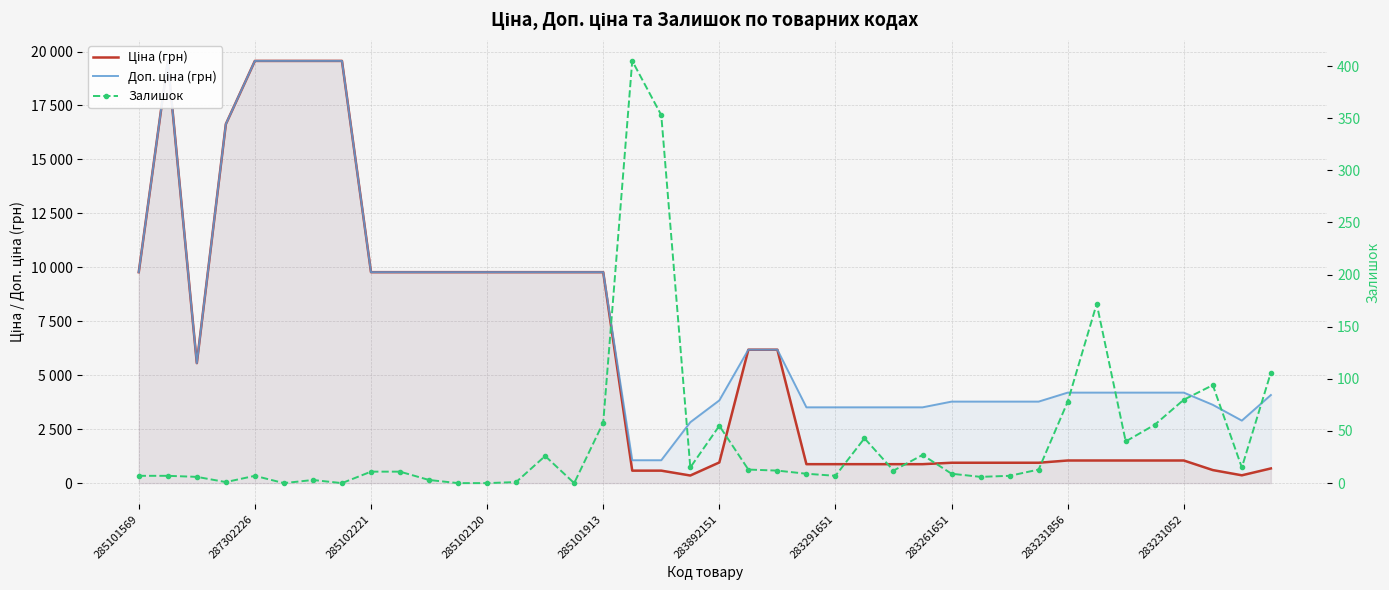

What is the difference between the maximum and minimum values in the Доп. ціна (грн) series?

18504.9